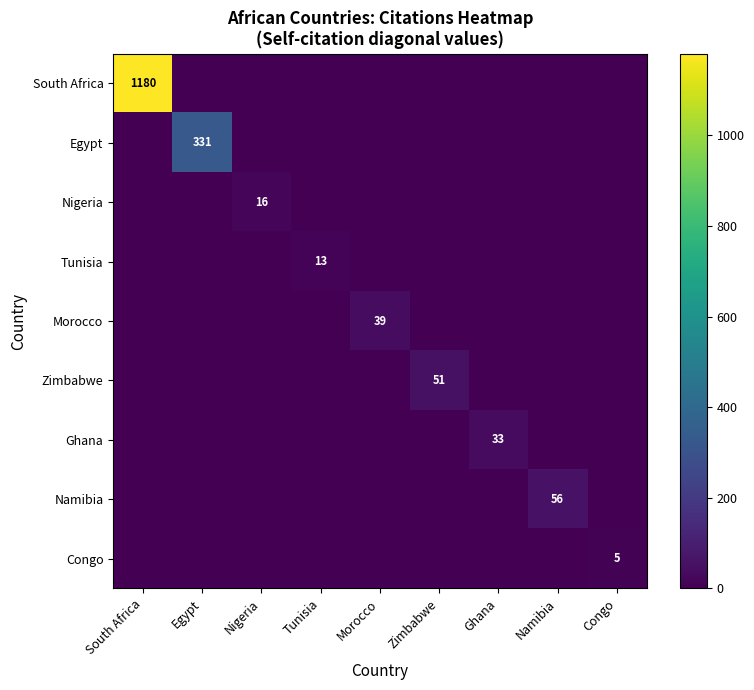

At which category is the sum across all series the highest?

South Africa